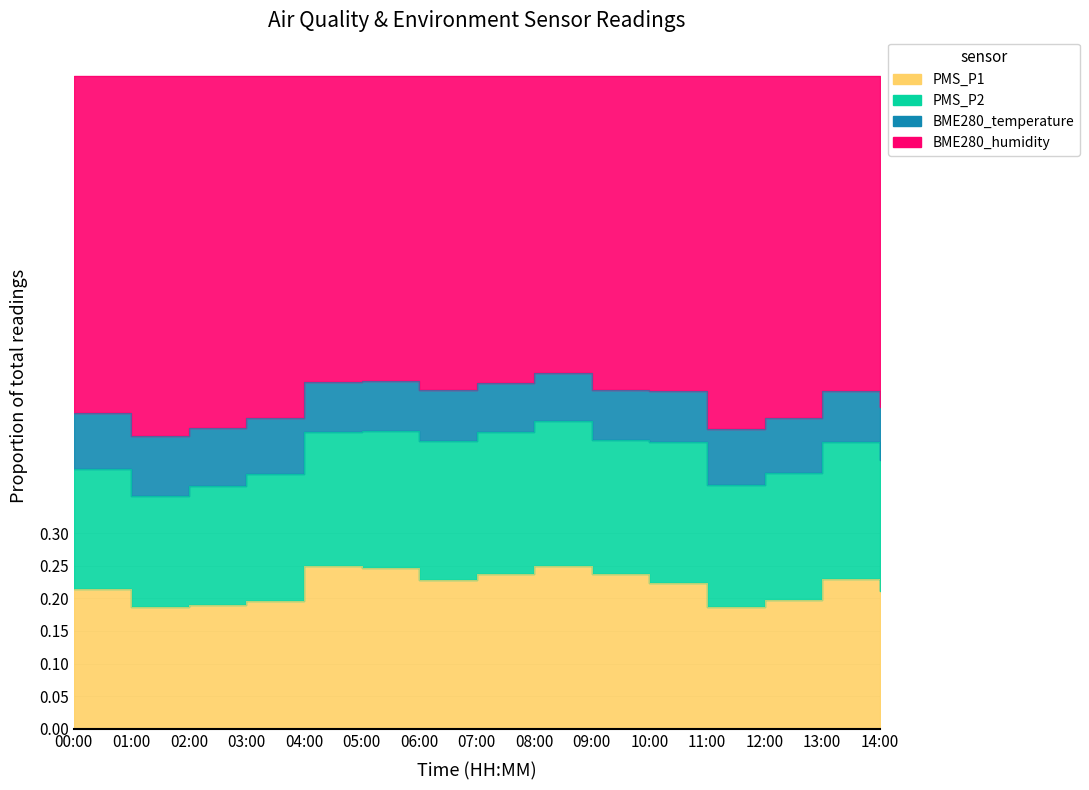

Which series has the largest range (max minus min)?

PMS_P2